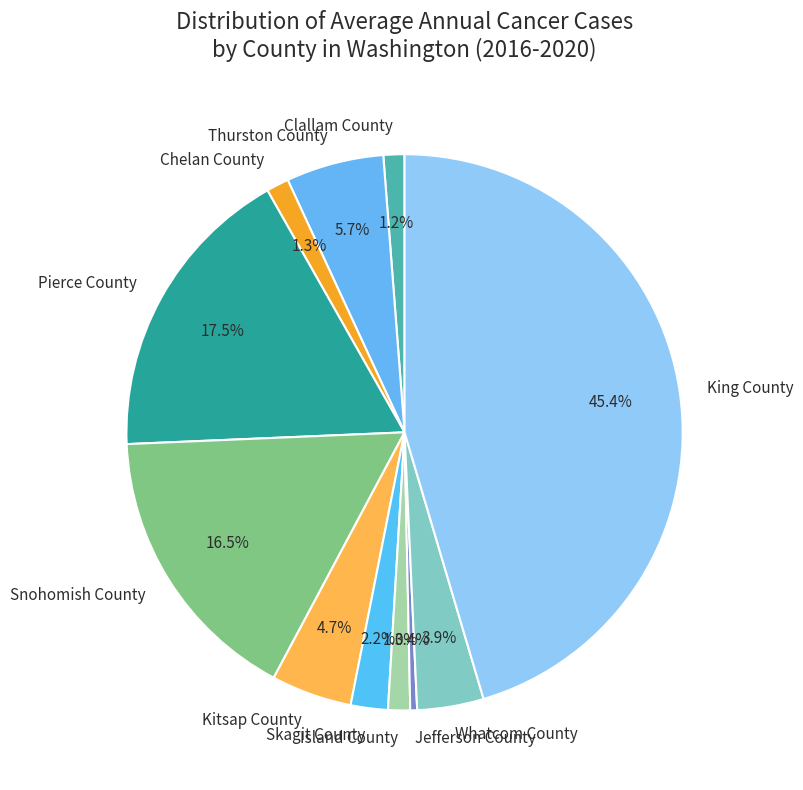

What is the smallest slice in the pie chart?

Jefferson County